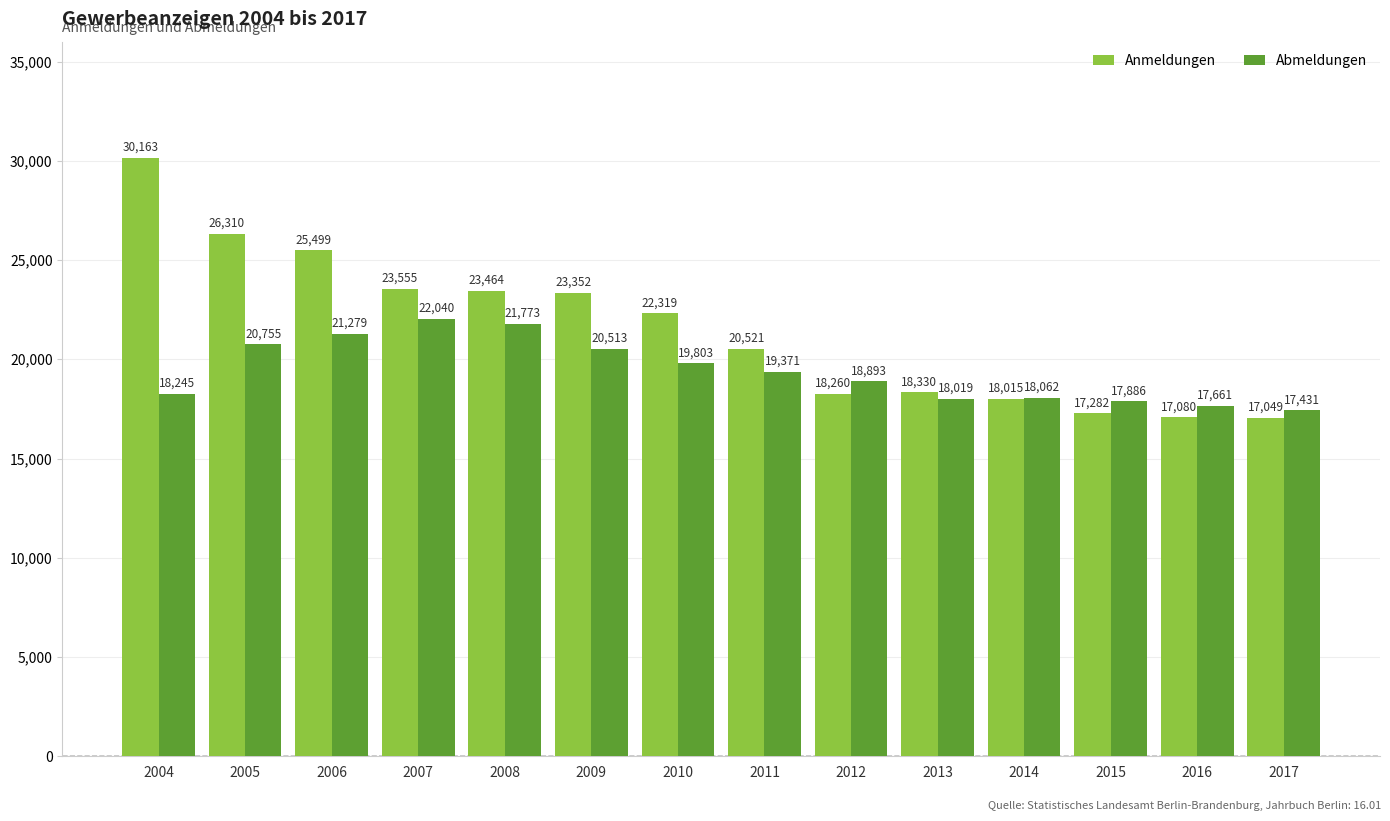

Reading left to right, extract all data points from this chart.

Anmeldungen: 30163	26310	25499	23555	23464	23352	22319	20521	18260	18330	18015	17282	17080	17049
Abmeldungen: 18245	20755	21279	22040	21773	20513	19803	19371	18893	18019	18062	17886	17661	17431